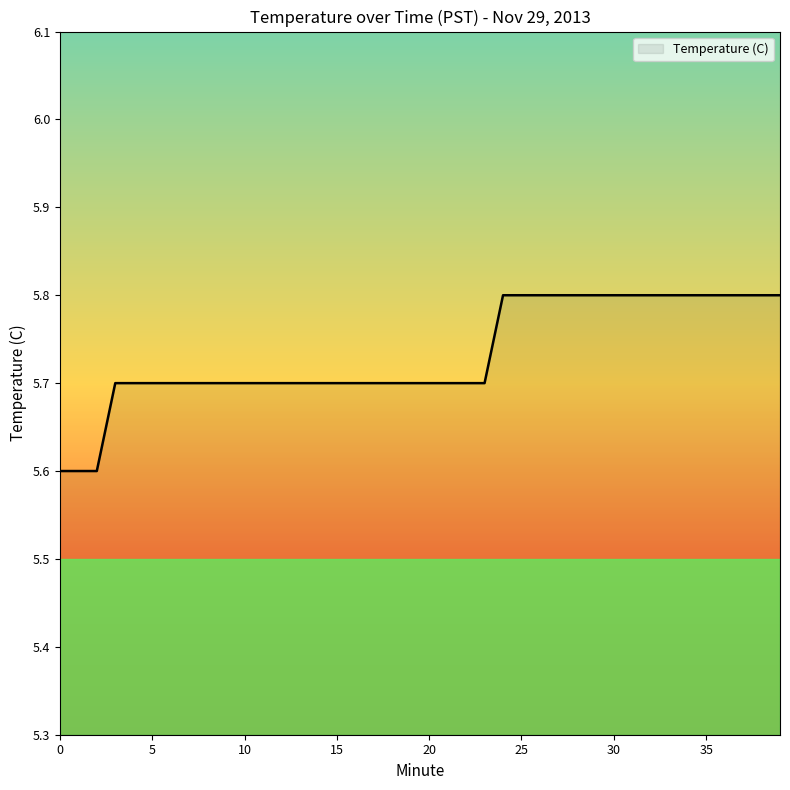

What is the difference between the second highest and minimum values?

0.2